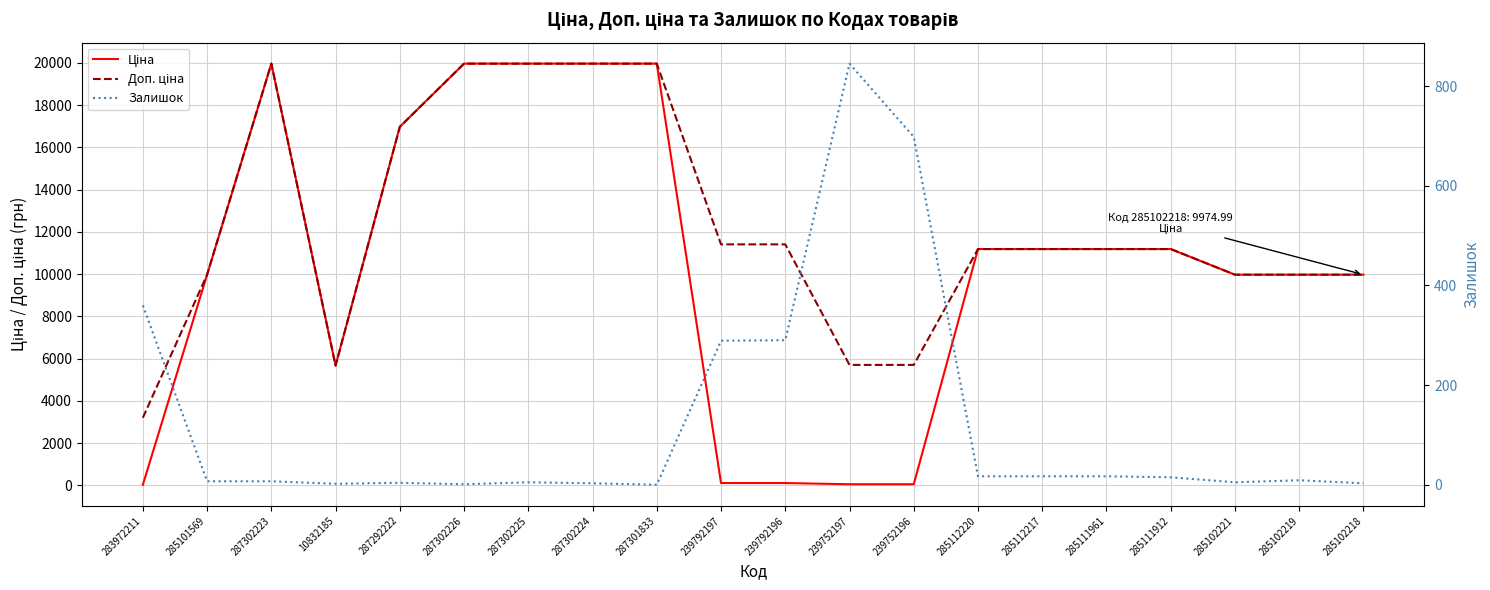

What is the sum of the Залишок values at 287292222 and 287302224?

7.0